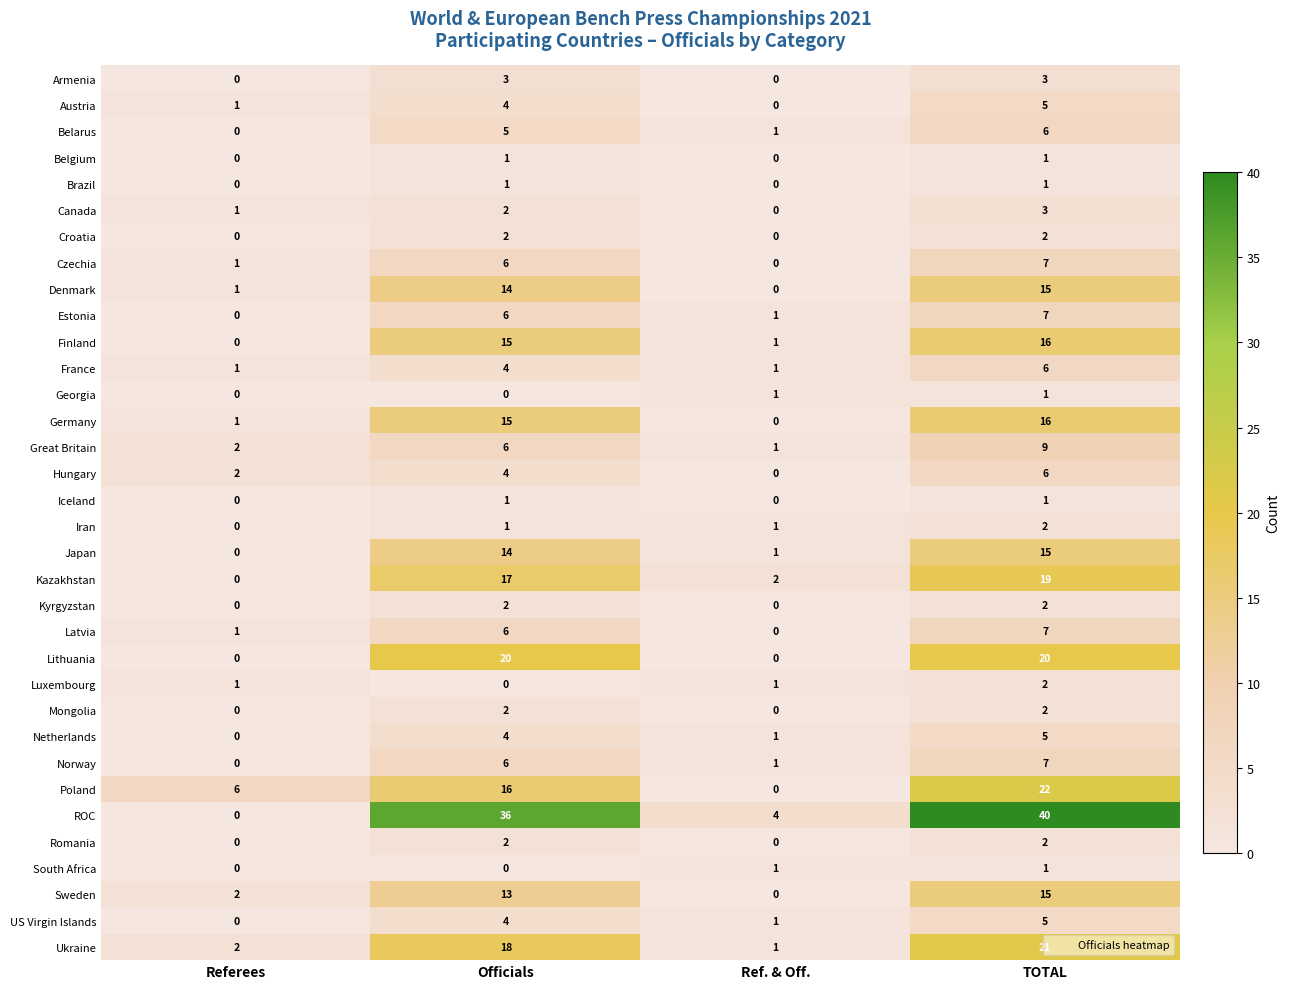

The Canada series shows 2 at Officials. True or false?

True